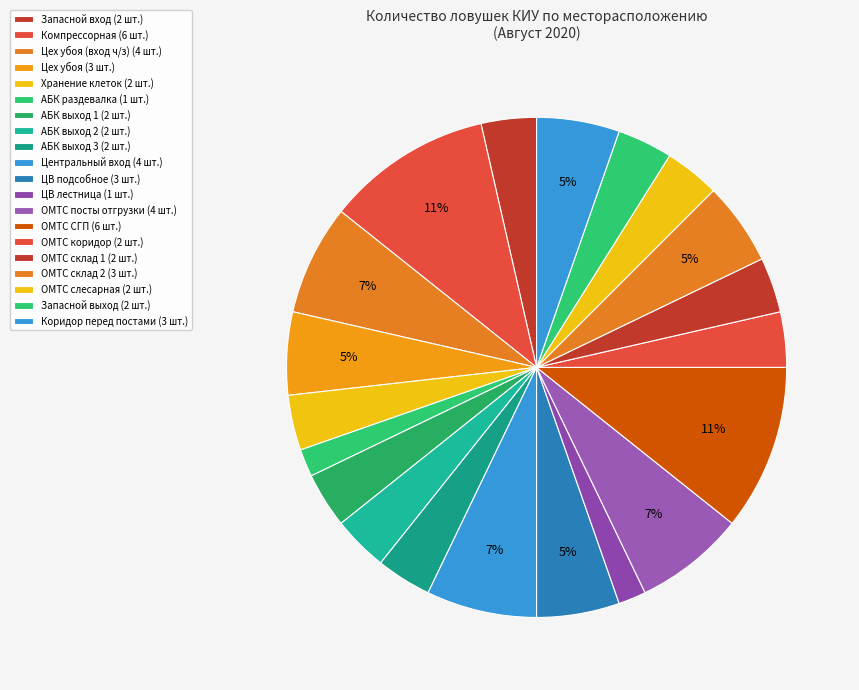

How many segments does this pie chart have?

20